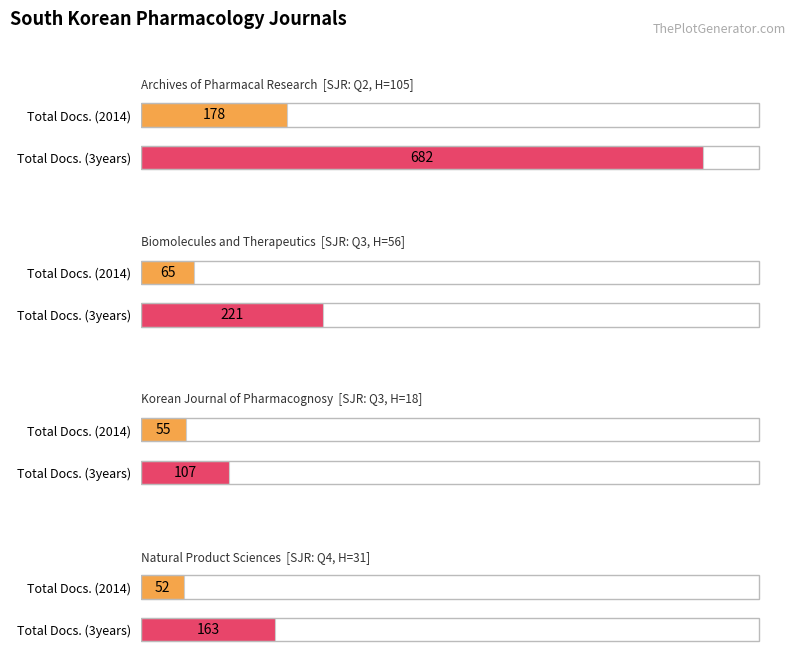

The Total Docs. (3years) series shows 107 at Q3. True or false?

True